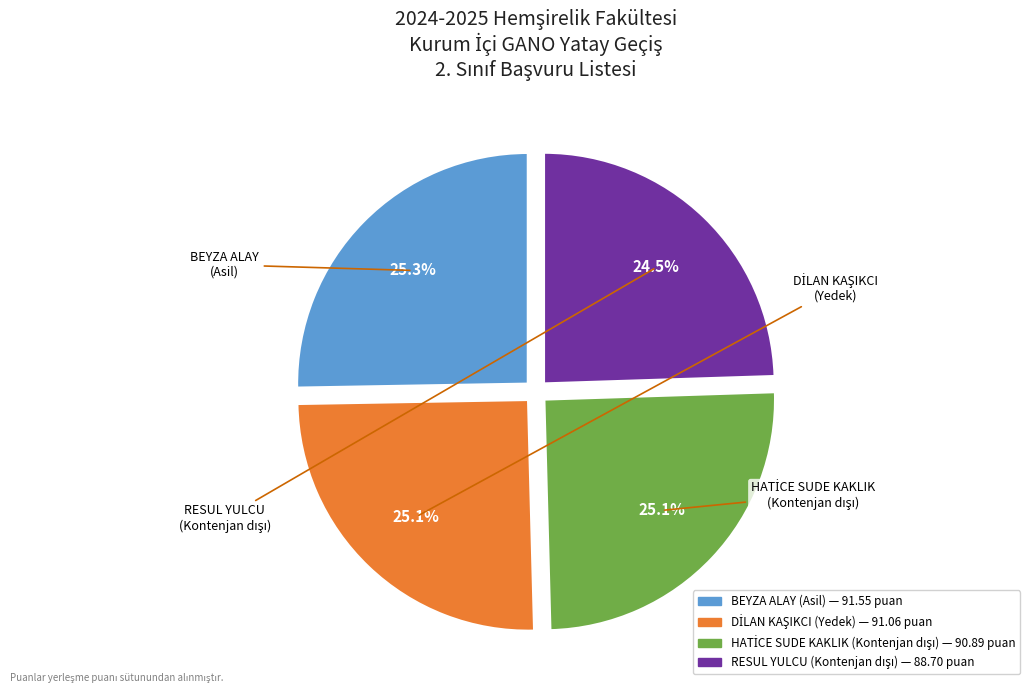

How many slices are in this pie chart?

4